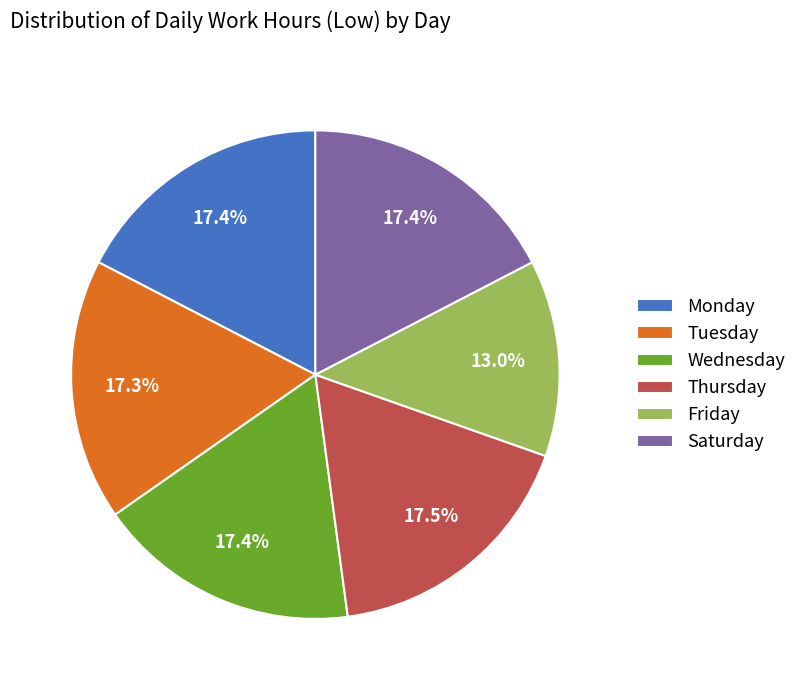

Is Tuesday the majority of the pie?

No